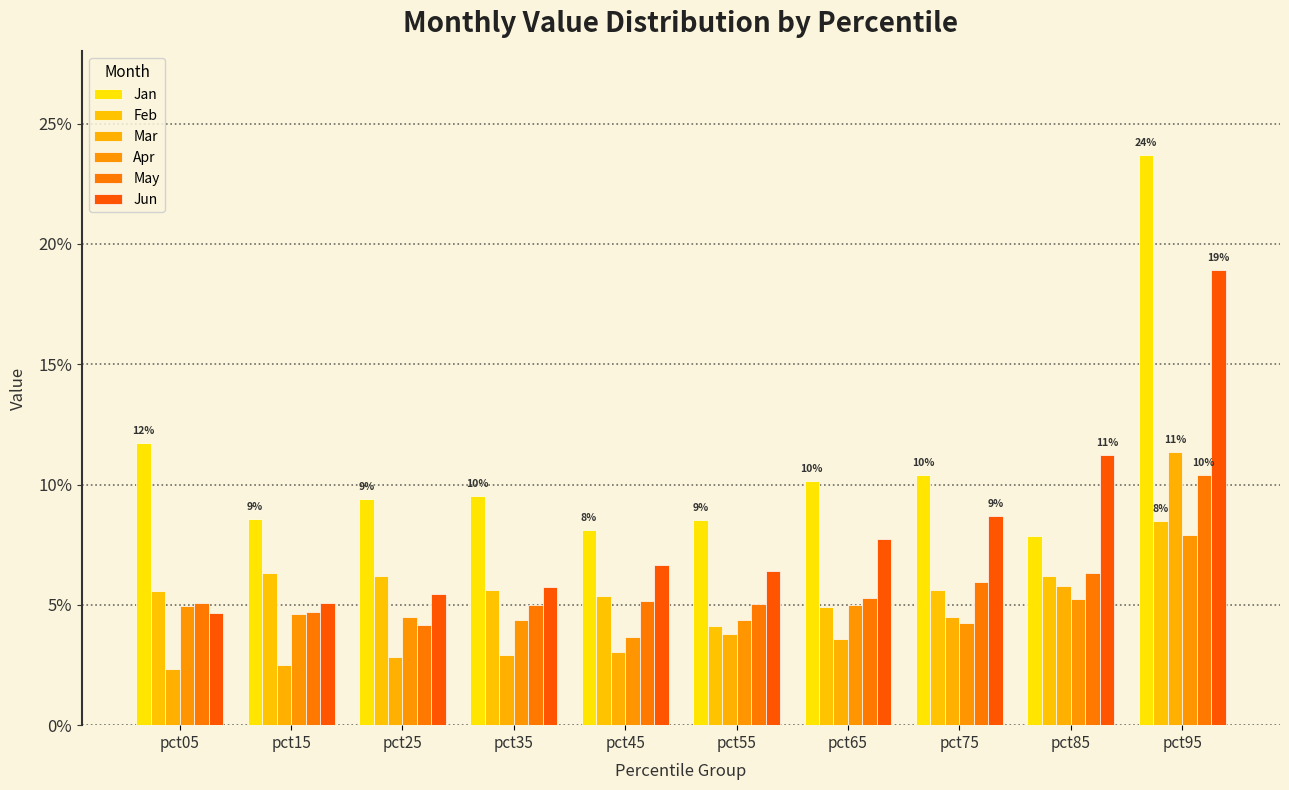

Which series changed the most between pct65 and pct75?

Jun